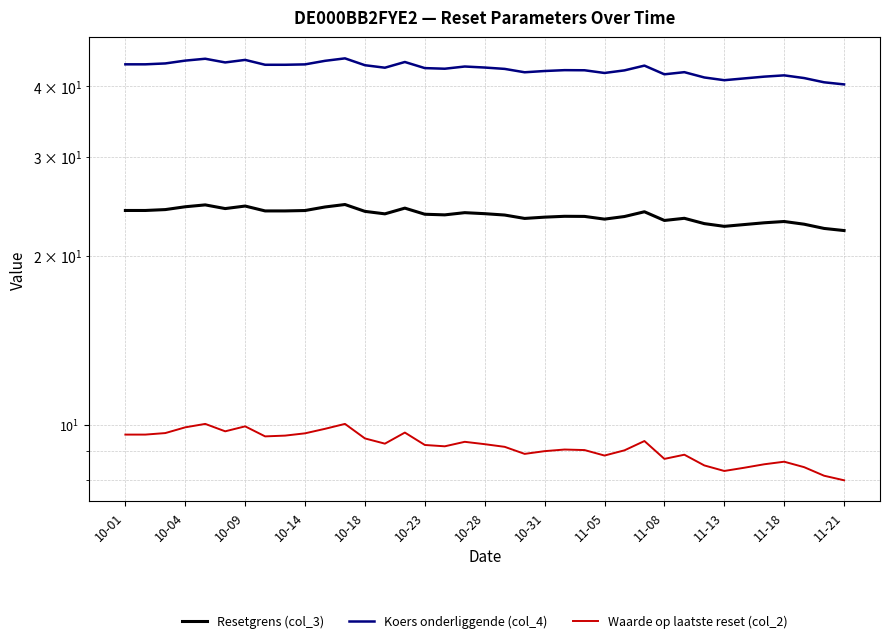

What position from the left is 19?

20